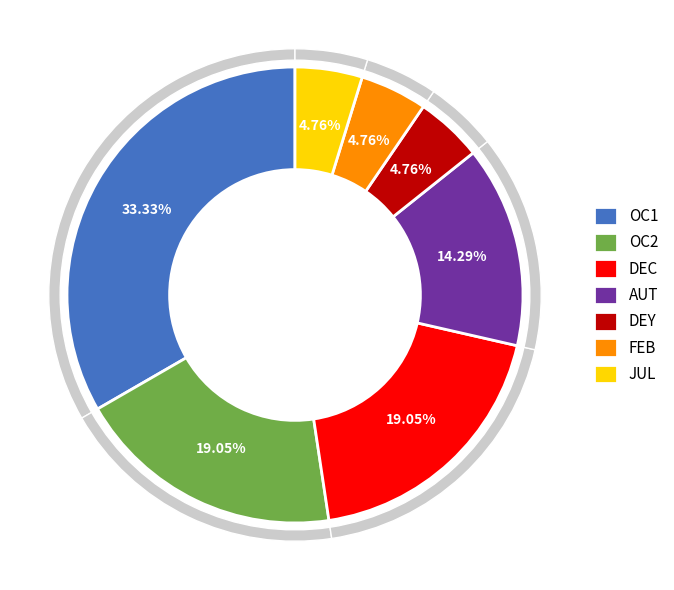

Is the sum of DEC and AUT greater than half?

No